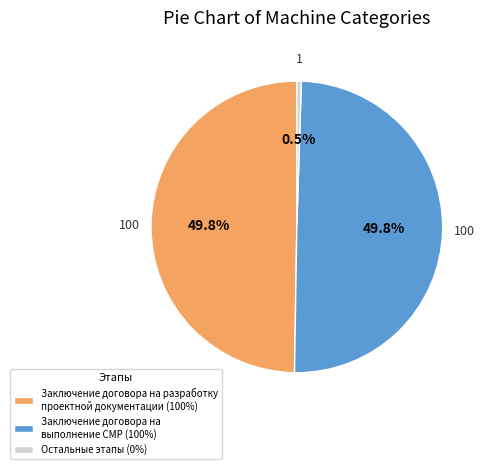

Does Заключение договора на разработку проектной документации (100%) account for over 50% of the chart?

No